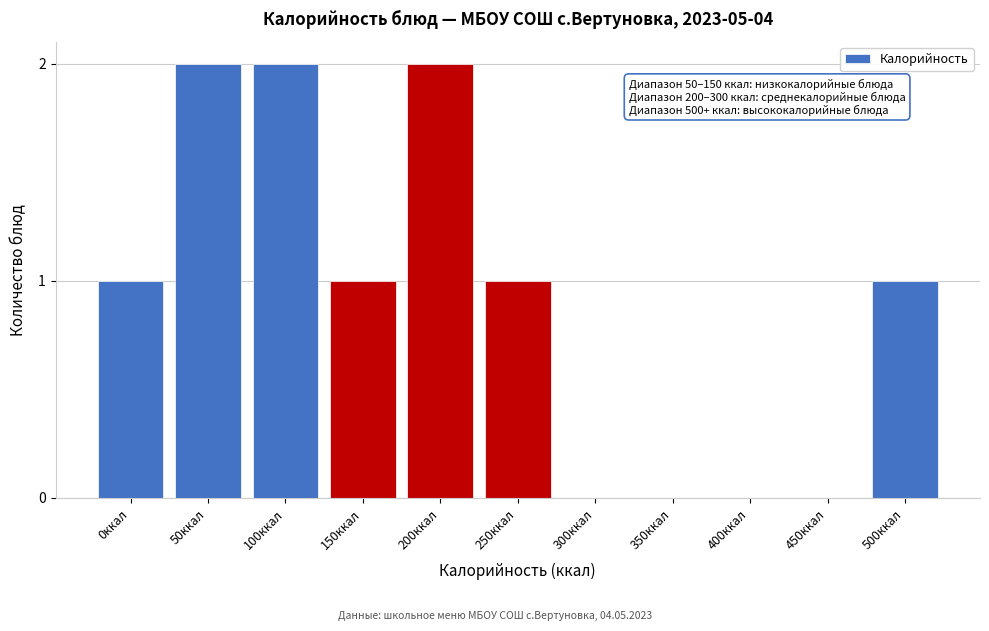

Reading left to right, transcribe all the data shown in this chart.

0ккал=1	50ккал=2	100ккал=2	150ккал=1	200ккал=2	250ккал=1	300ккал=0	350ккал=0	400ккал=0	450ккал=0	500ккал=1